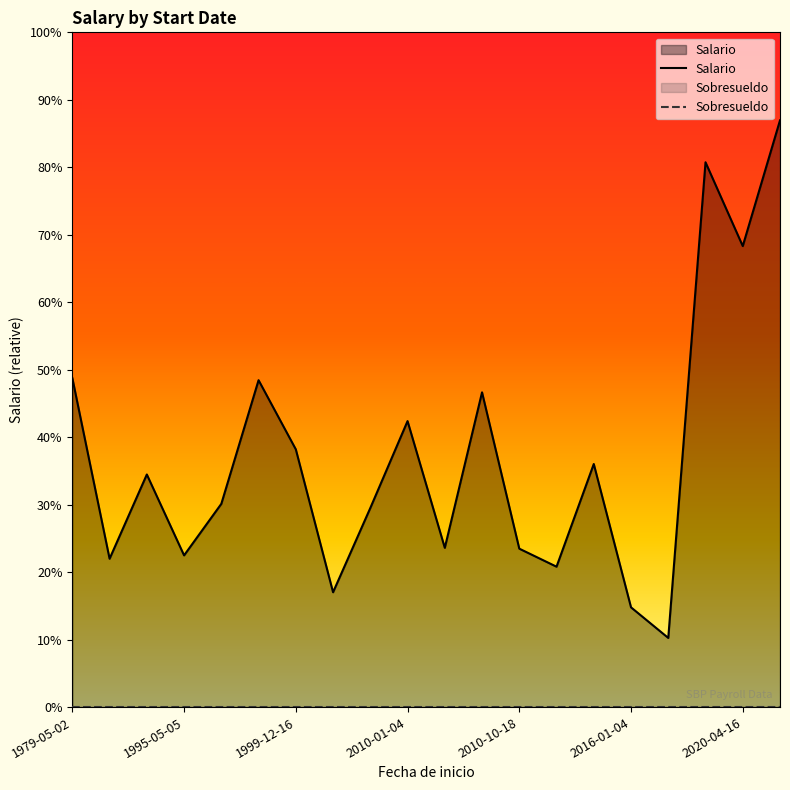

What are all the series names shown in the legend?

Salario, Sobresueldo